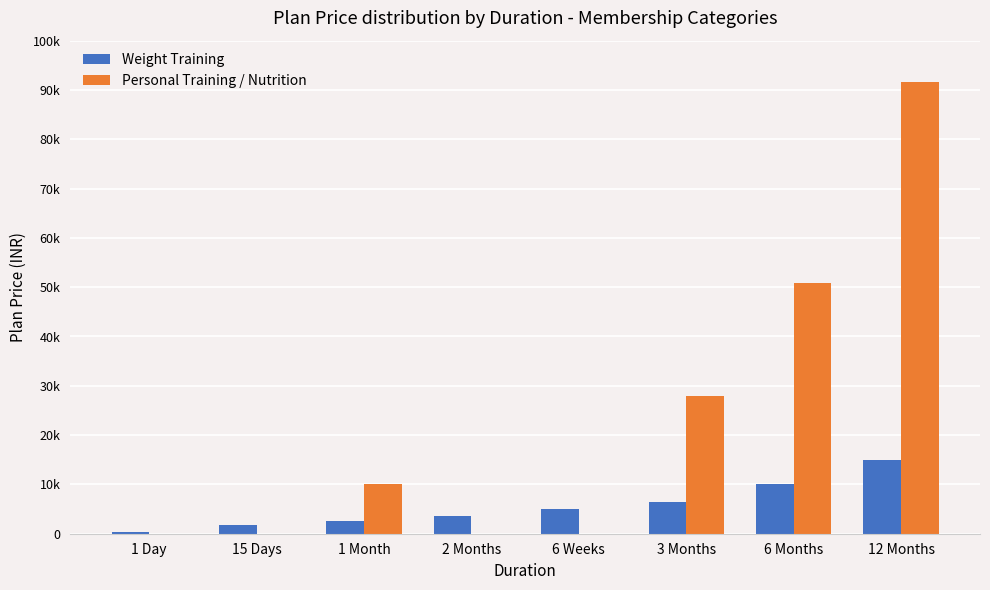

What is the label of the 3rd bar from the right?

3 Months